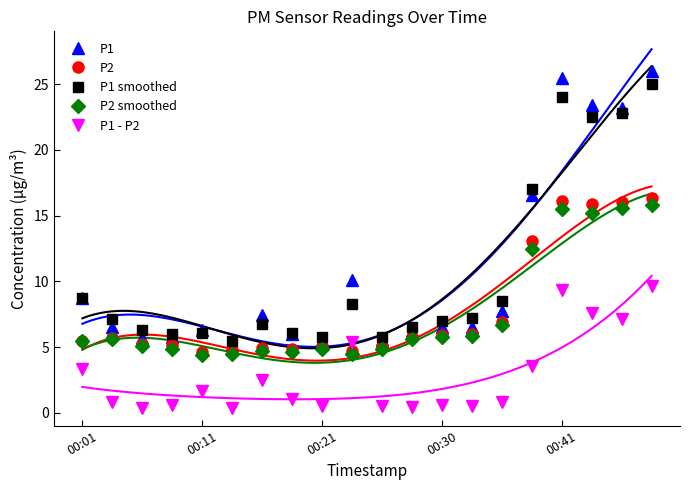

What is the minimum value for P1 smoothed?

5.5